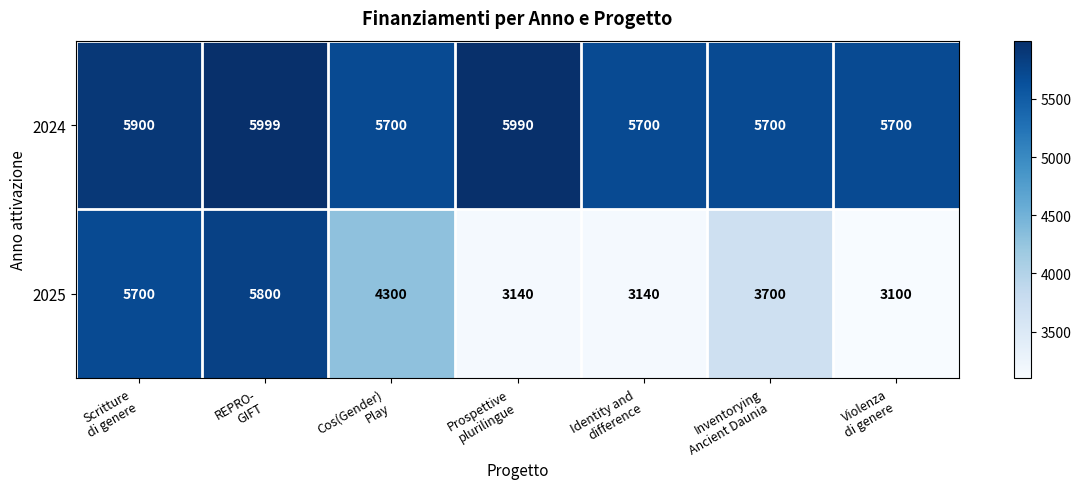

Rank the series by their average value, from lowest to highest.

2025, 2024